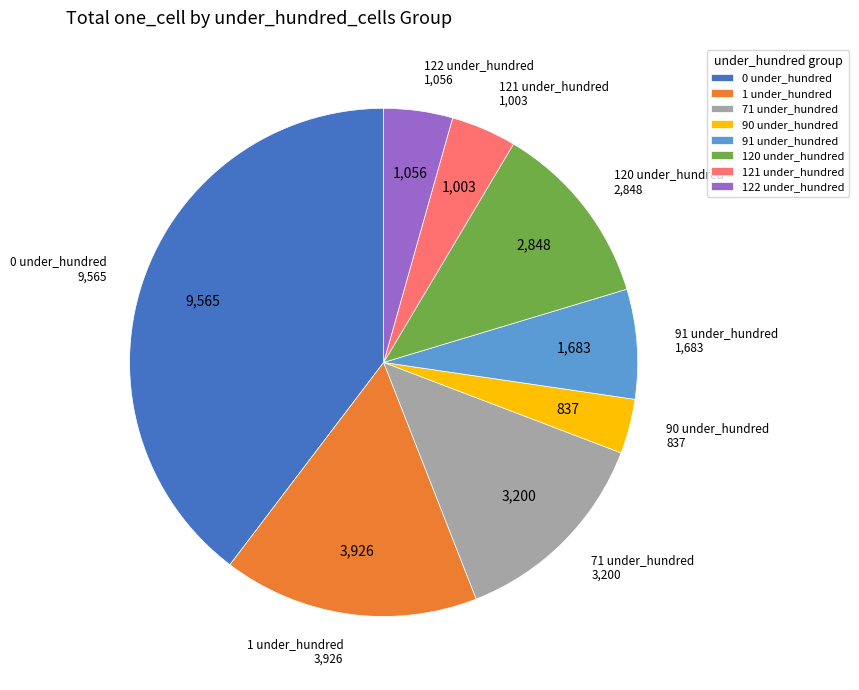

What is the smallest slice in the pie chart?

90 under_hundred